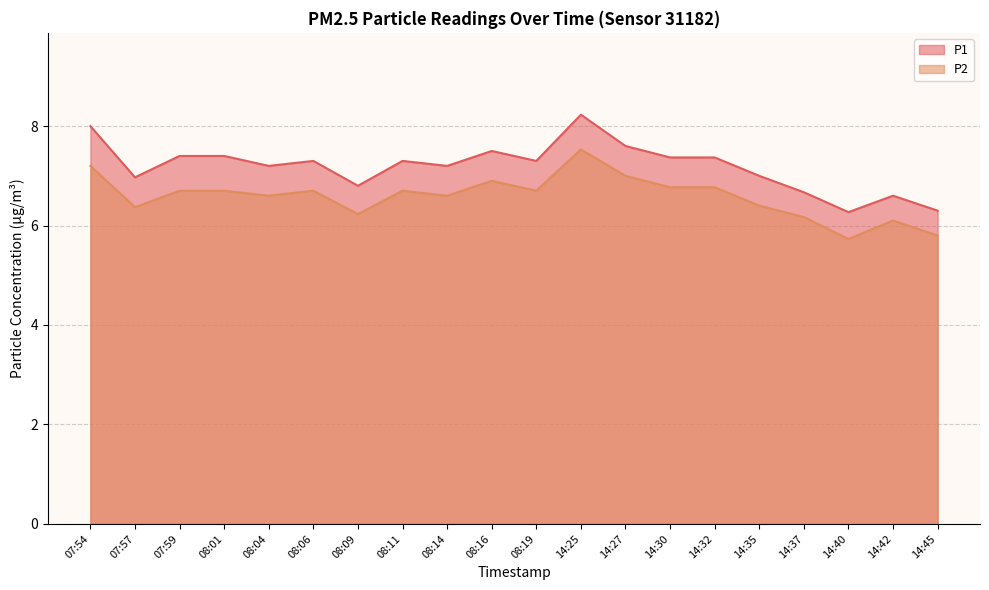

At which category does the chart reach its minimum across all series?

14:40